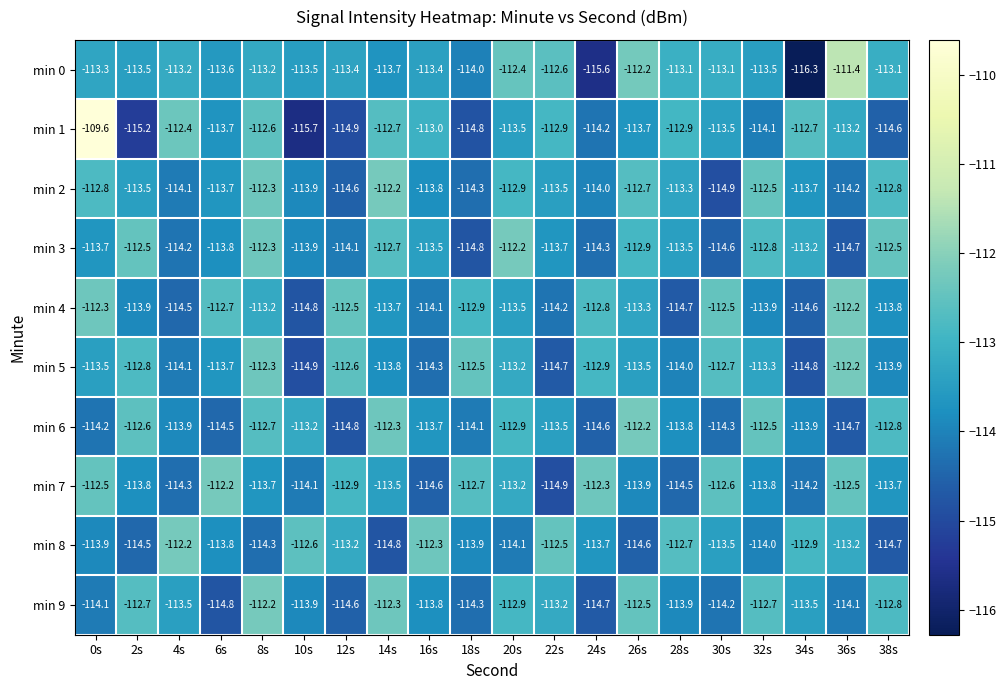

Rank the series at 34s from lowest to highest value.

min 0, min 5, min 4, min 7, min 6, min 2, min 9, min 3, min 8, min 1